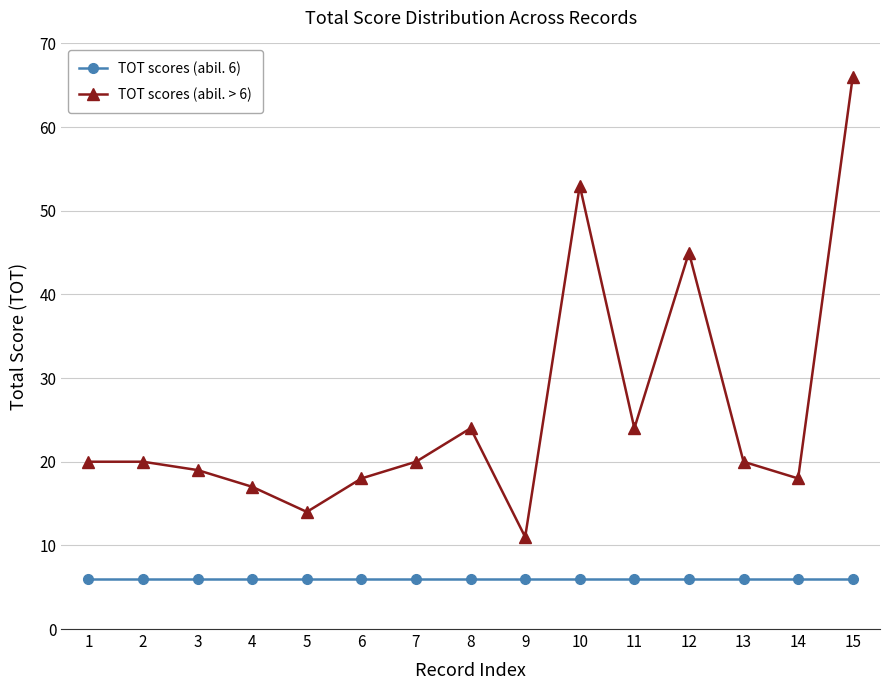

At which label does TOT scores (abil. > 6) reach its minimum?

9